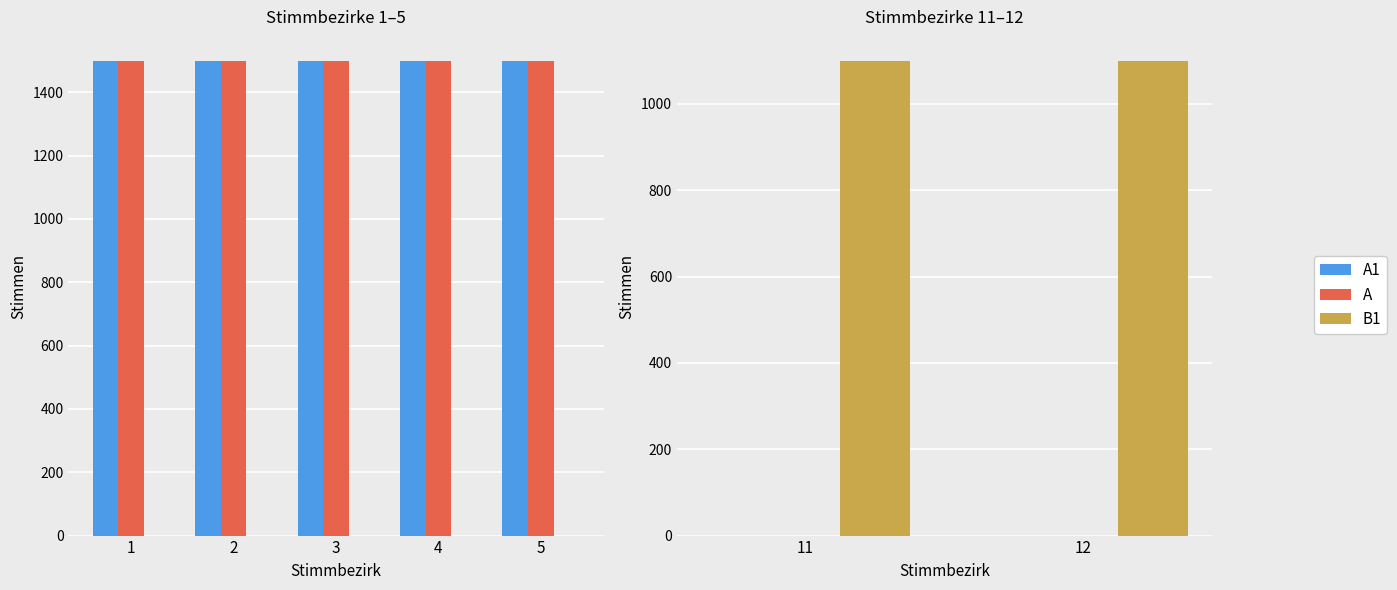

What are all the series names shown in the legend?

A1, A, B1